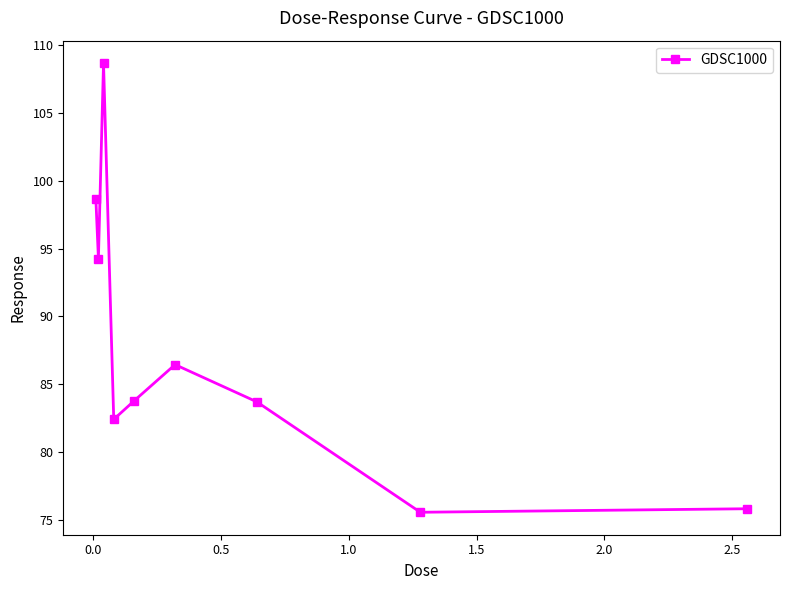

How many lines are shown in the chart?

1